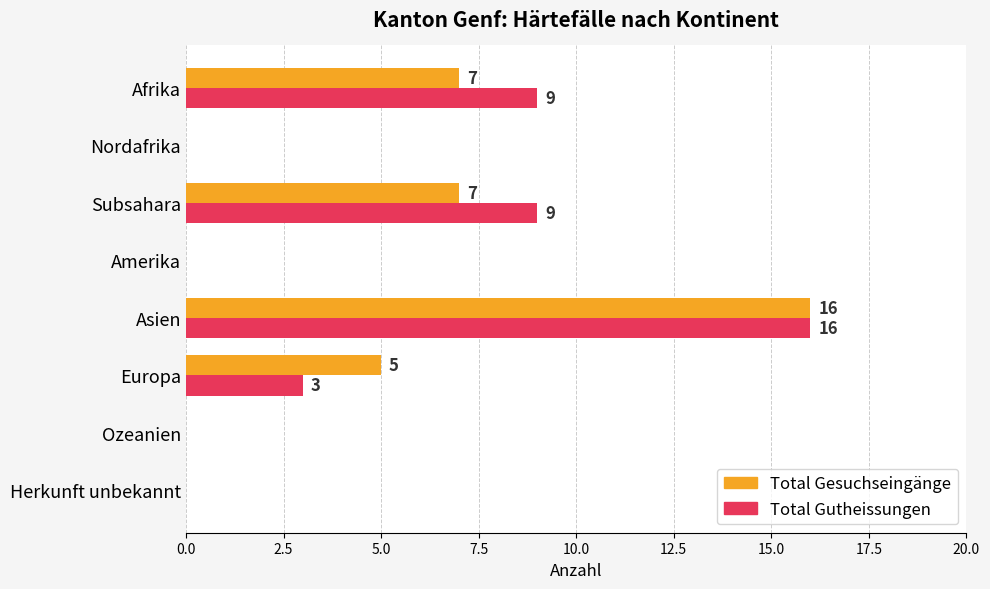

What is the sum of all Total Gesuchseingänge values?

35